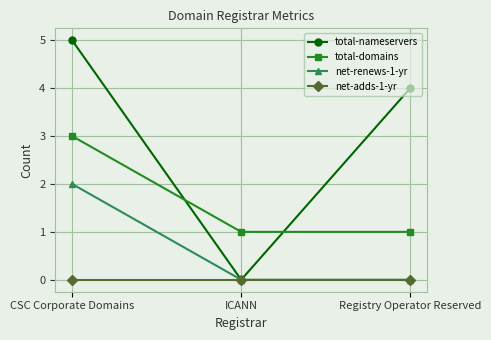

The value of total-domains at CSC Corporate Domains is 5. True or false?

False